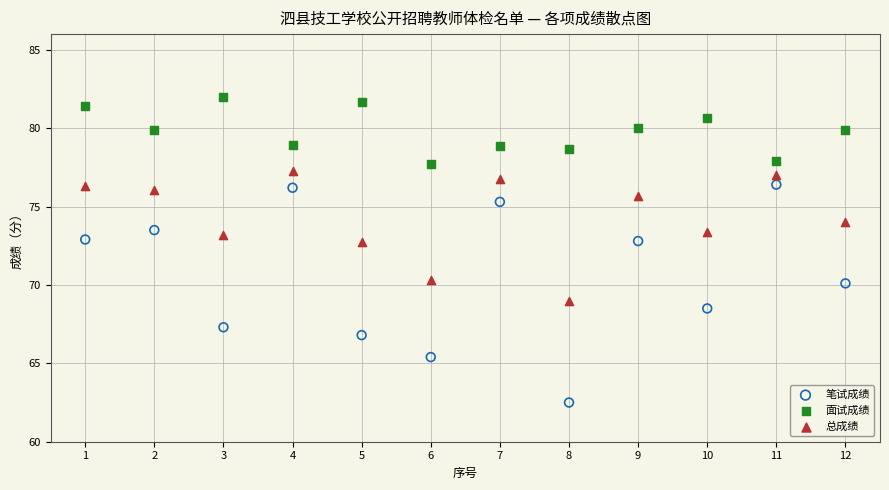

Which series has the largest Y range (max minus min)?

笔试成绩